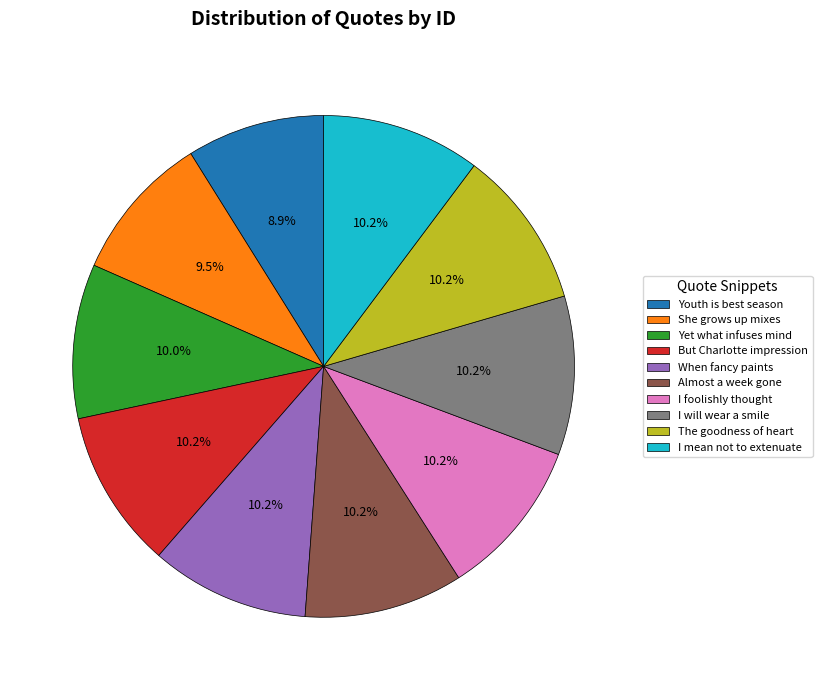

What is the smallest slice in the pie chart?

Youth is best season